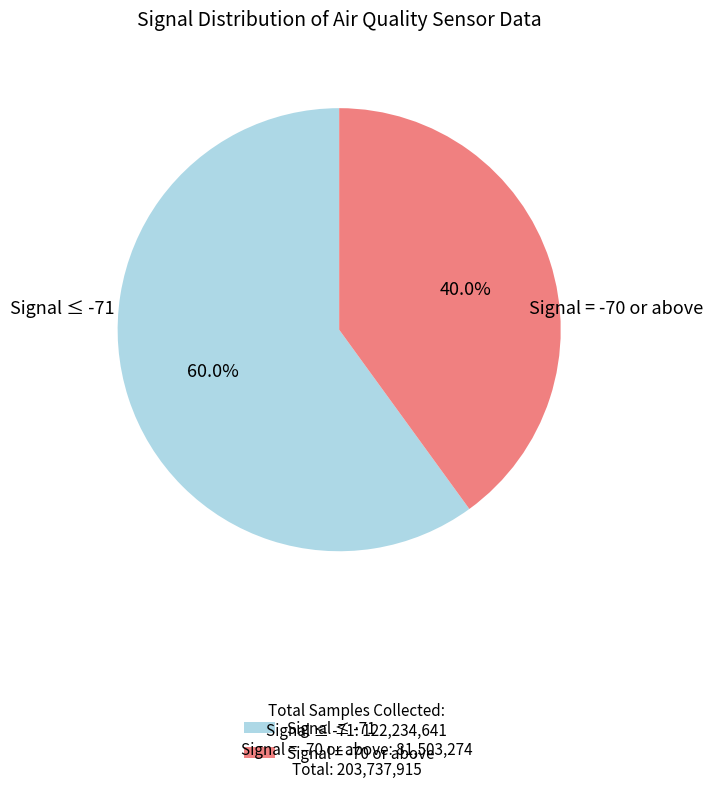

Is the sum of Signal = -70 or above and Signal ≤ -71 greater than half?

Yes